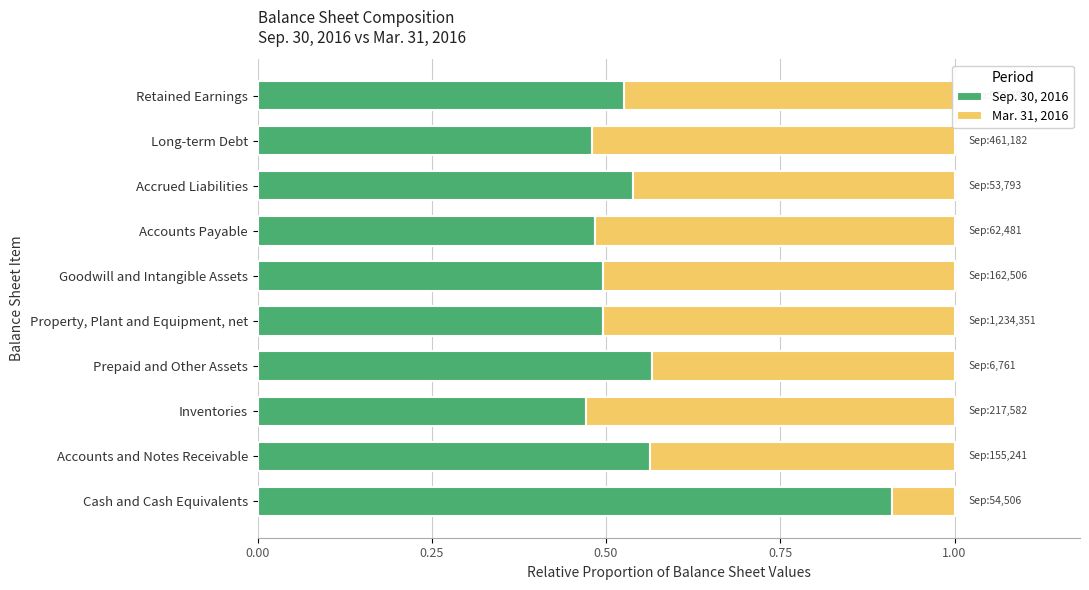

What is the sum of all Sep. 30, 2016 values?

5.5